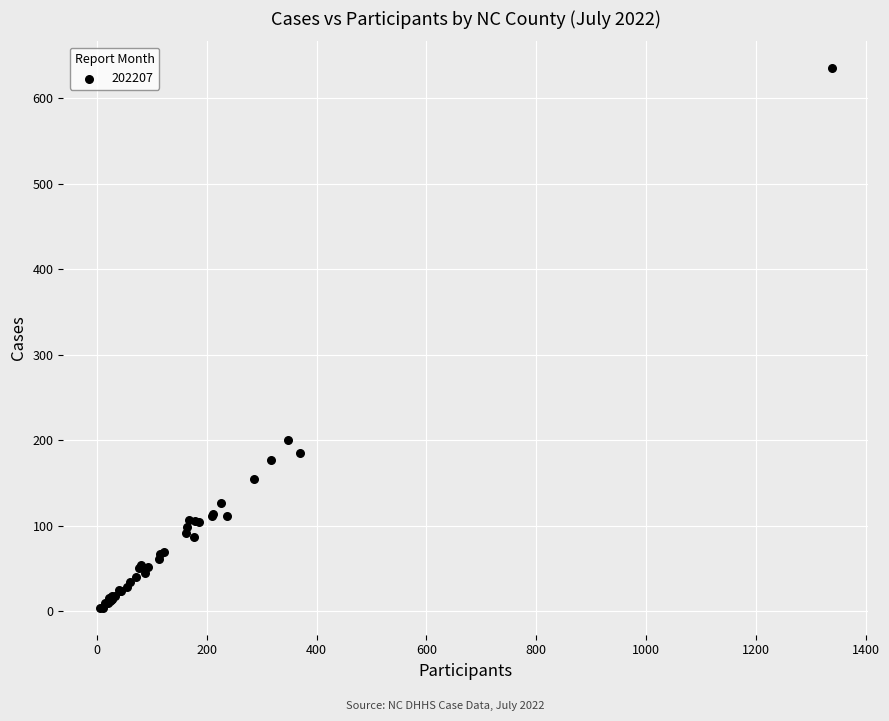

What Y value in the scatter plot is closest to 319?

200